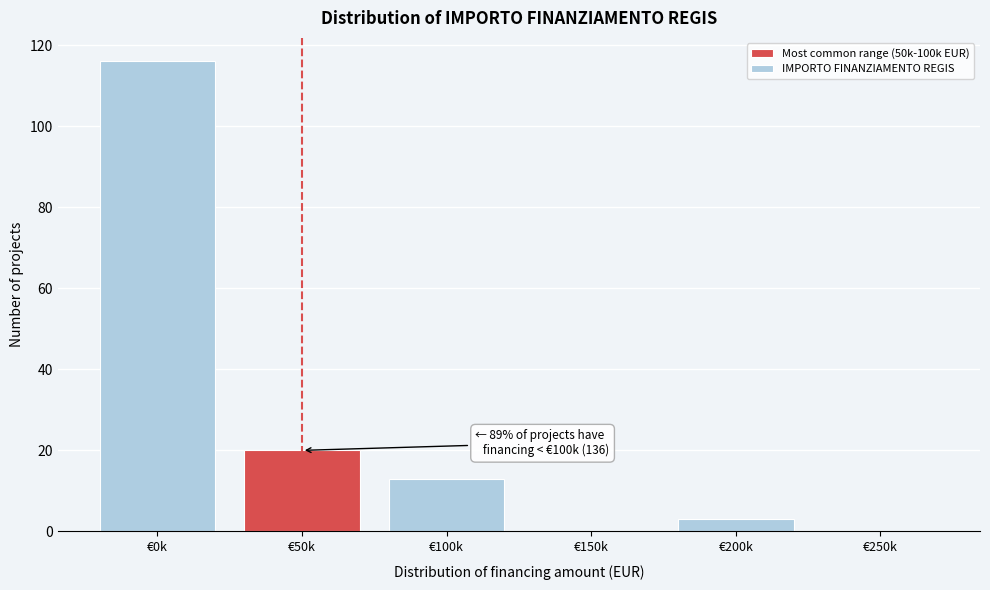

Reading left to right, transcribe all the data shown in this chart.

€0k=116	€50k=20	€100k=13	€150k=0	€200k=3	€250k=0